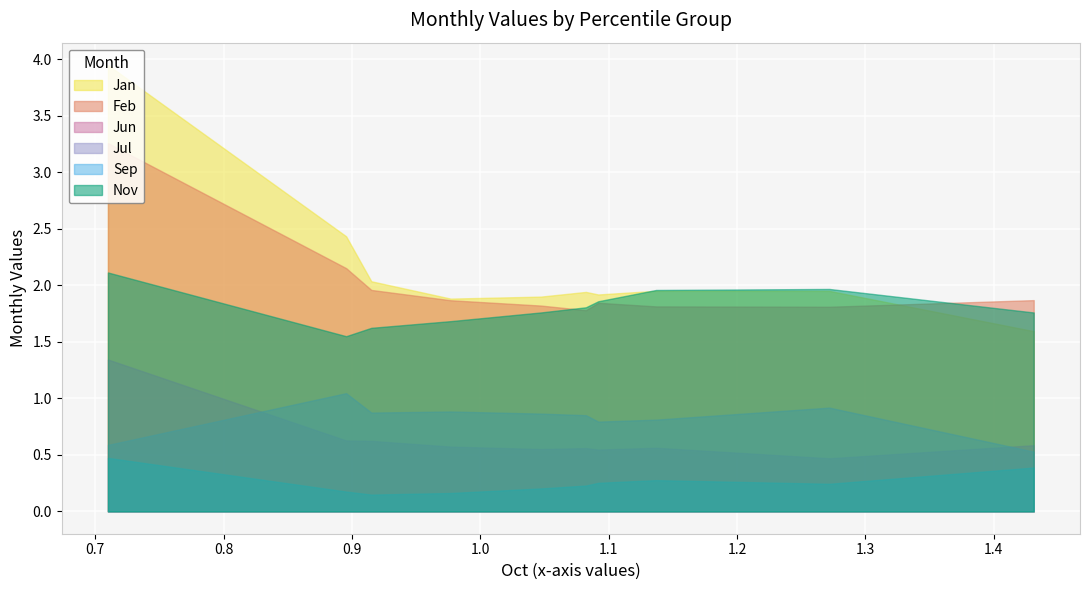

Count the number of categories in the chart.

10